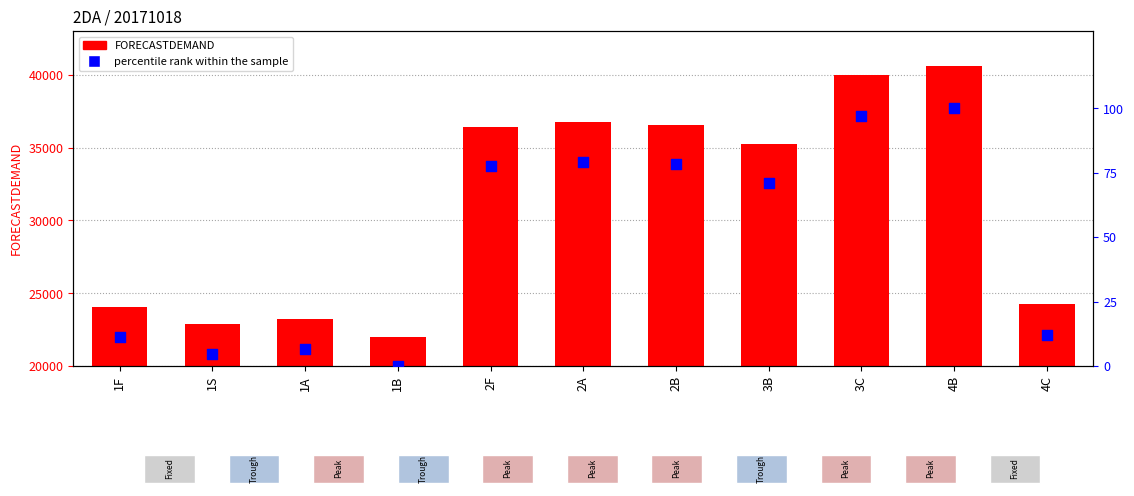

What are all the series names shown in the legend?

FORECASTDEMAND, percentile rank within the sample